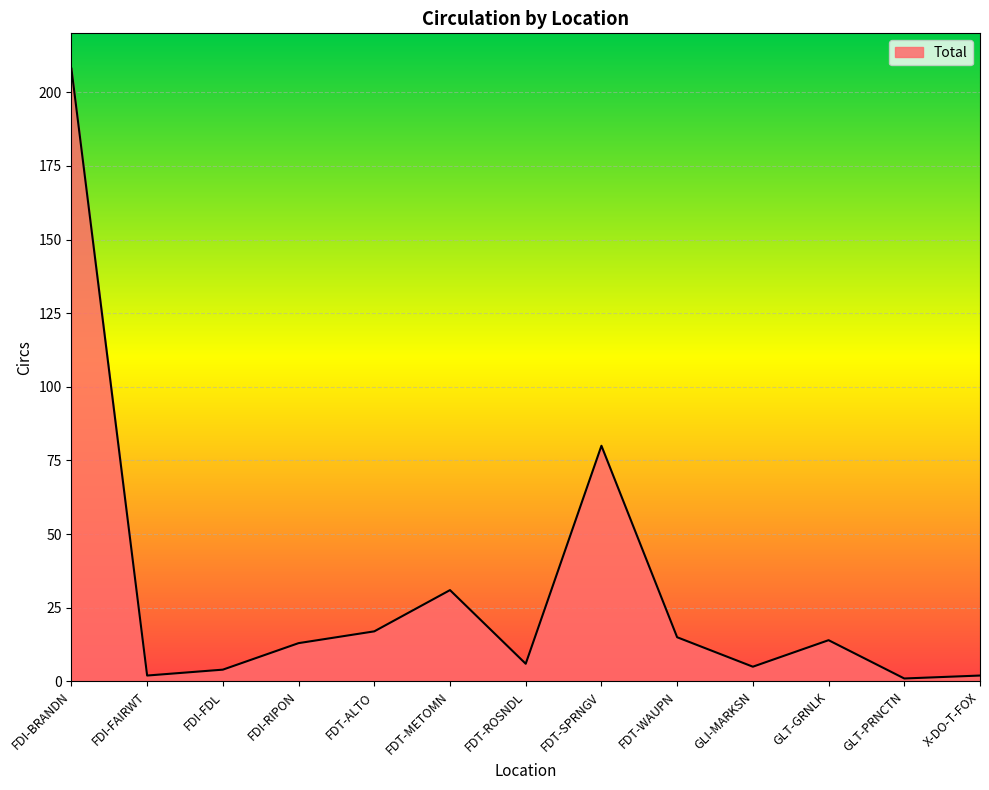

Where is the first local maximum?

FDT-METOMN